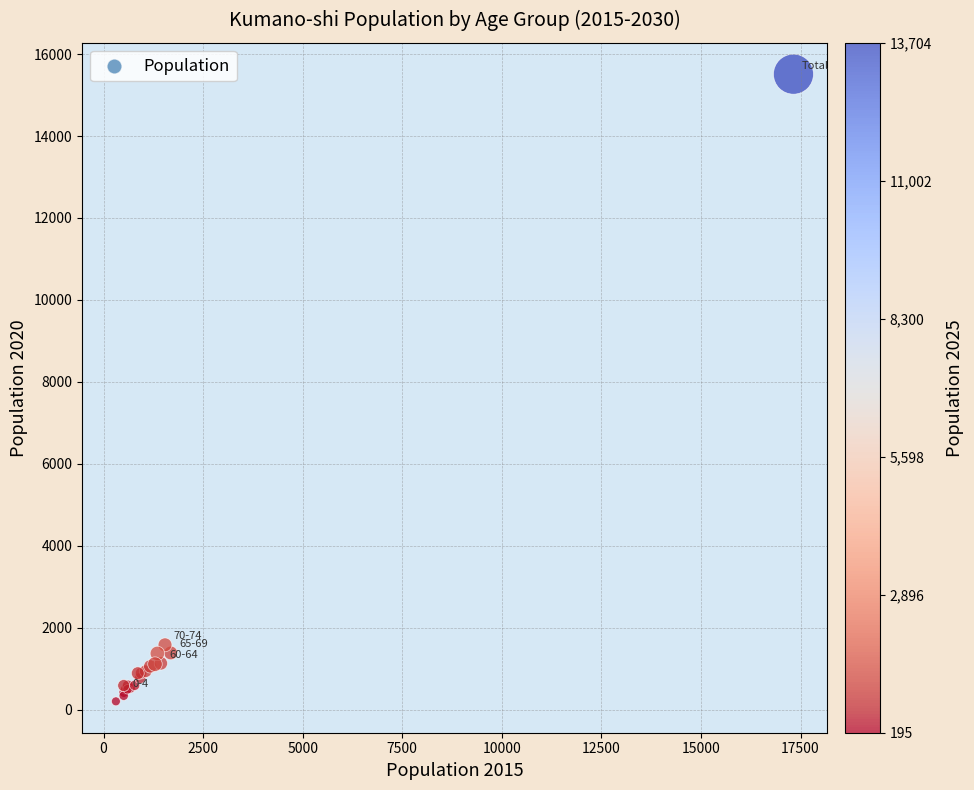

What Y value in the scatter plot is closest to 7858?

1587